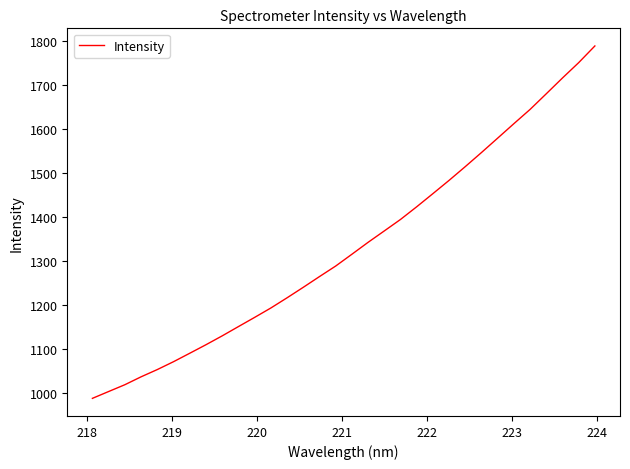

What is the greatest value displayed?

1788.8